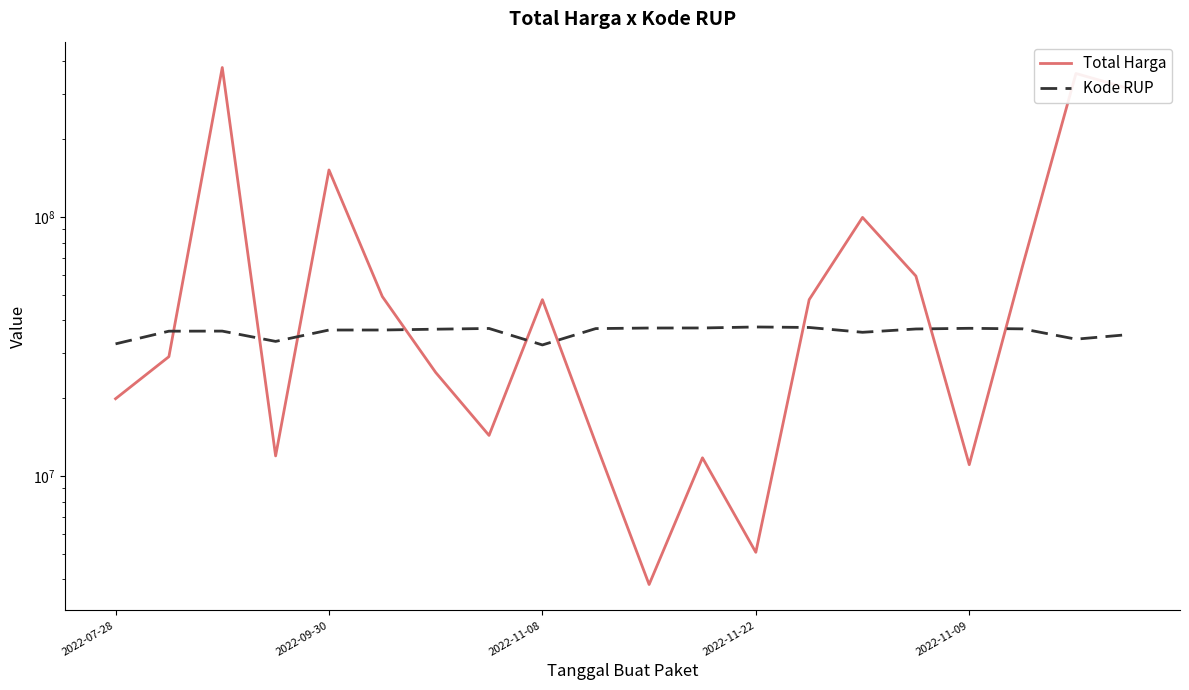

What is the value of the Kode RUP point at the 6th from the left?

36753382